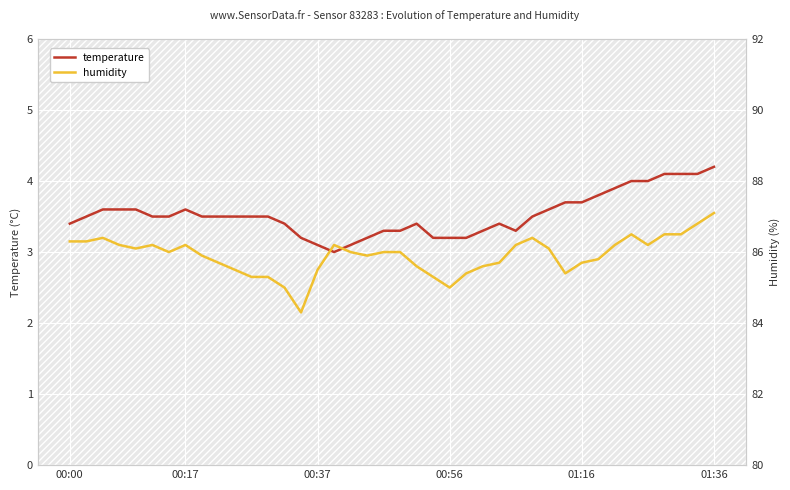

What position from the left is 9?

10